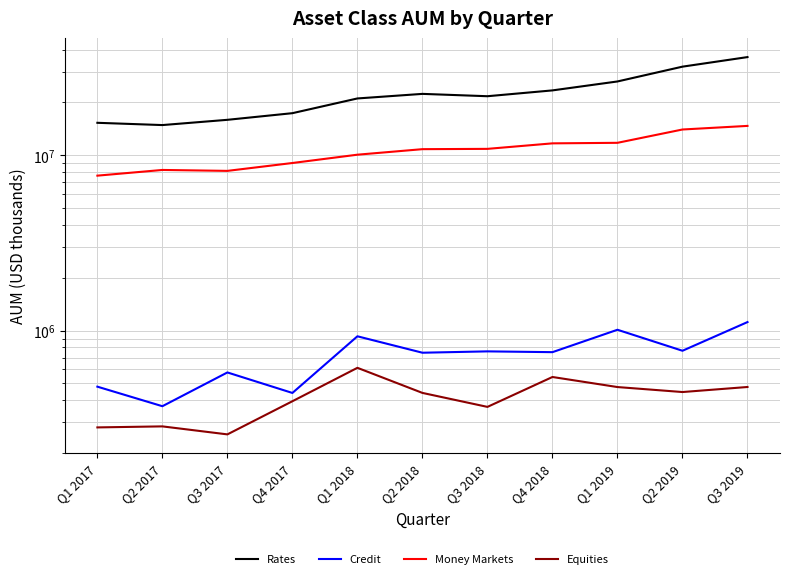

What is the difference between the Rates values at Q3 2019 and Q3 2017?

20381077